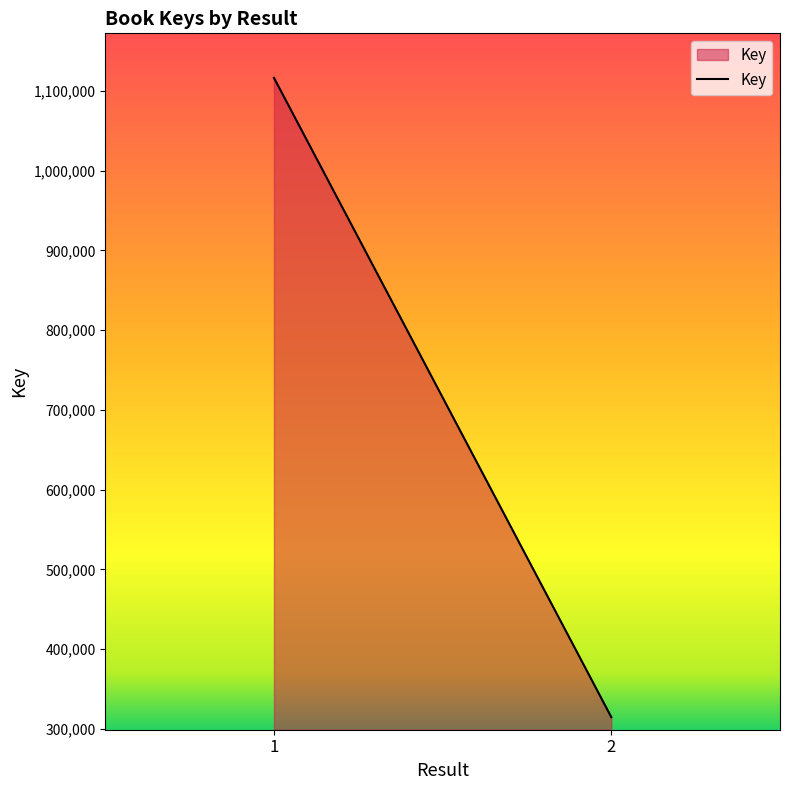

How many series are shown in this chart?

1